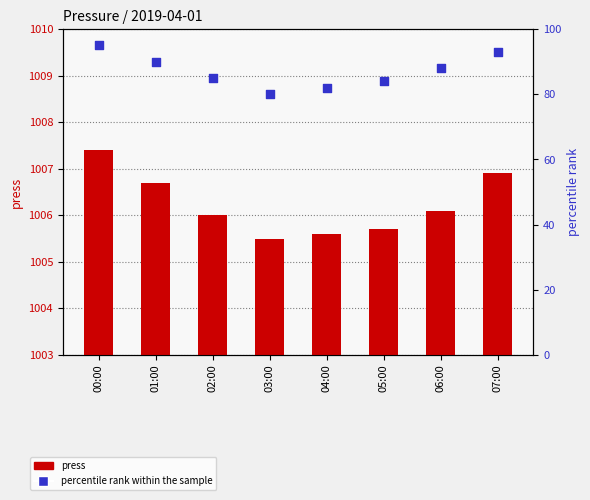

What are all the series names shown in the legend?

press, percentile rank within the sample